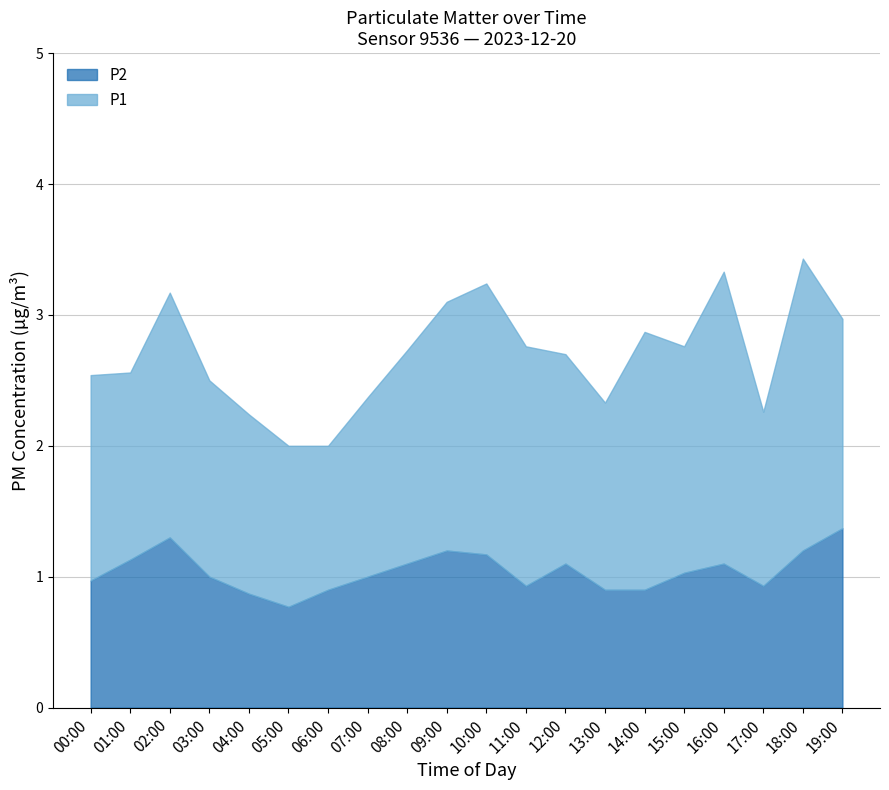

True or false: P1 has more than 0 interior local peaks.

True